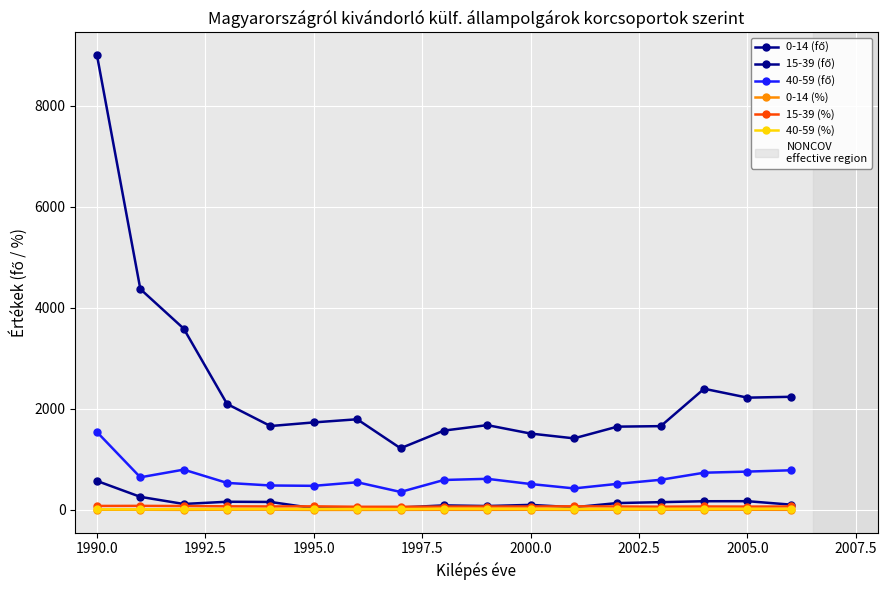

Reading left to right, extract all data points from this chart.

0-14 (fő): 575.0	260.0	119.0	163.0	159.0	35.0	48.0	49.0	91.0	78.0	101.0	54.0	137.0	155.0	173.0	174.0	106.0
15-39 (fő): 9005.0	4374.0	3591.0	2099.0	1662.0	1734.0	1796.0	1222.0	1572.0	1680.0	1513.0	1418.0	1650.0	1660.0	2400.0	2224.0	2241.0
40-59 (fő): 1543.0	647.0	799.0	536.0	485.0	478.0	549.0	357.0	594.0	617.0	514.0	427.0	517.0	598.0	738.0	760.0	786.0
0-14 (%): 5.1	4.8	2.6	5.6	6.7	1.5	1.7	2.5	3.9	3.2	4.6	2.8	5.7	6.1	5.0	5.2	3.3
15-39 (%): 79.9	81.4	78.2	72.4	69.9	72.2	63.4	63.4	67.1	68.3	68.5	72.9	69.1	65.0	69.2	67.0	69.0
40-59 (%): 13.7	12.0	17.4	18.5	20.4	19.9	19.4	18.5	25.4	25.1	23.3	22.0	21.6	23.4	21.3	22.9	24.2